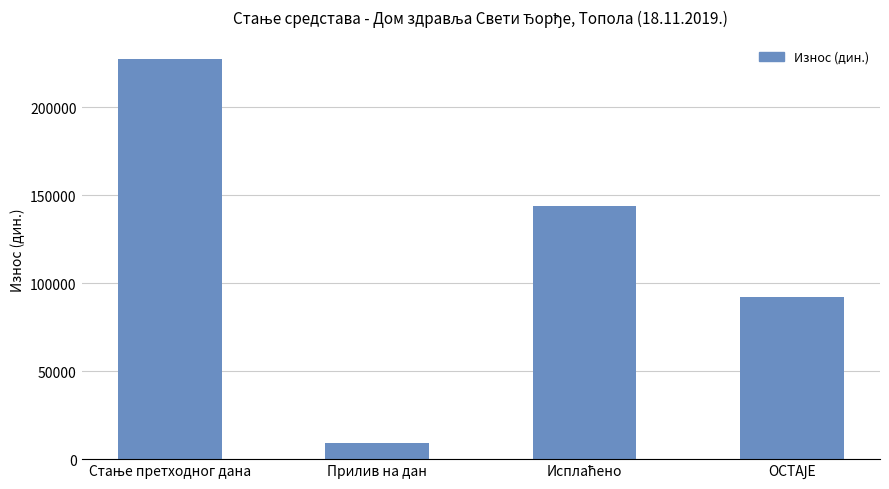

What is the value of the 1st bar from the left?

227118.7